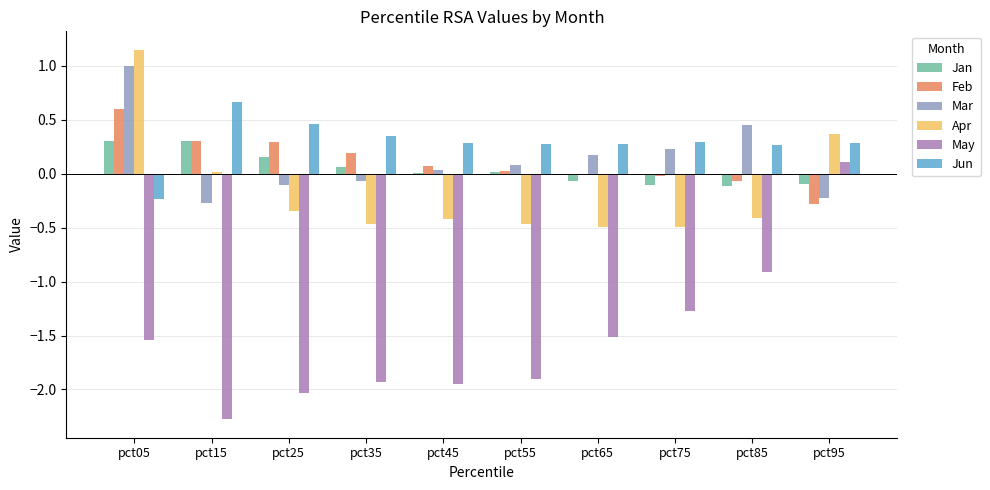

Which series changed the most between pct55 and pct75?

May